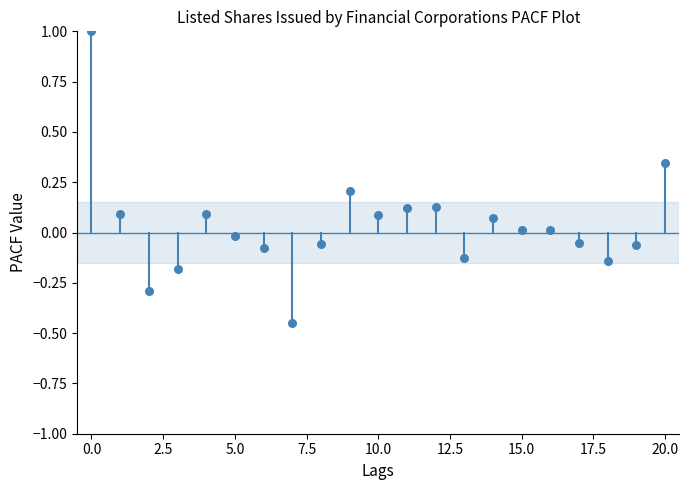

What is the range of Y values (max minus min)?

1.4